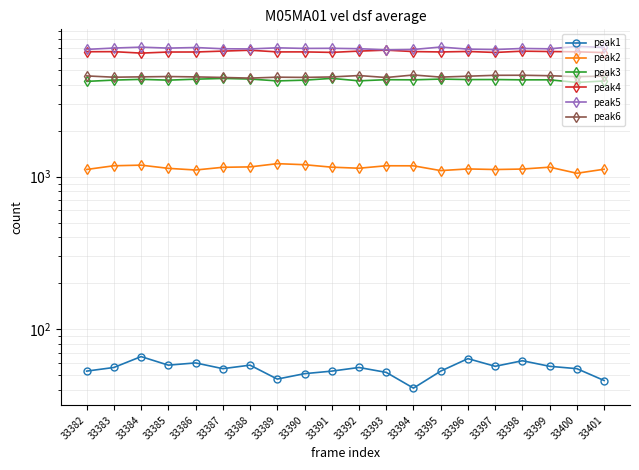

True or false: peak2 and peak3 cross at least once.

False